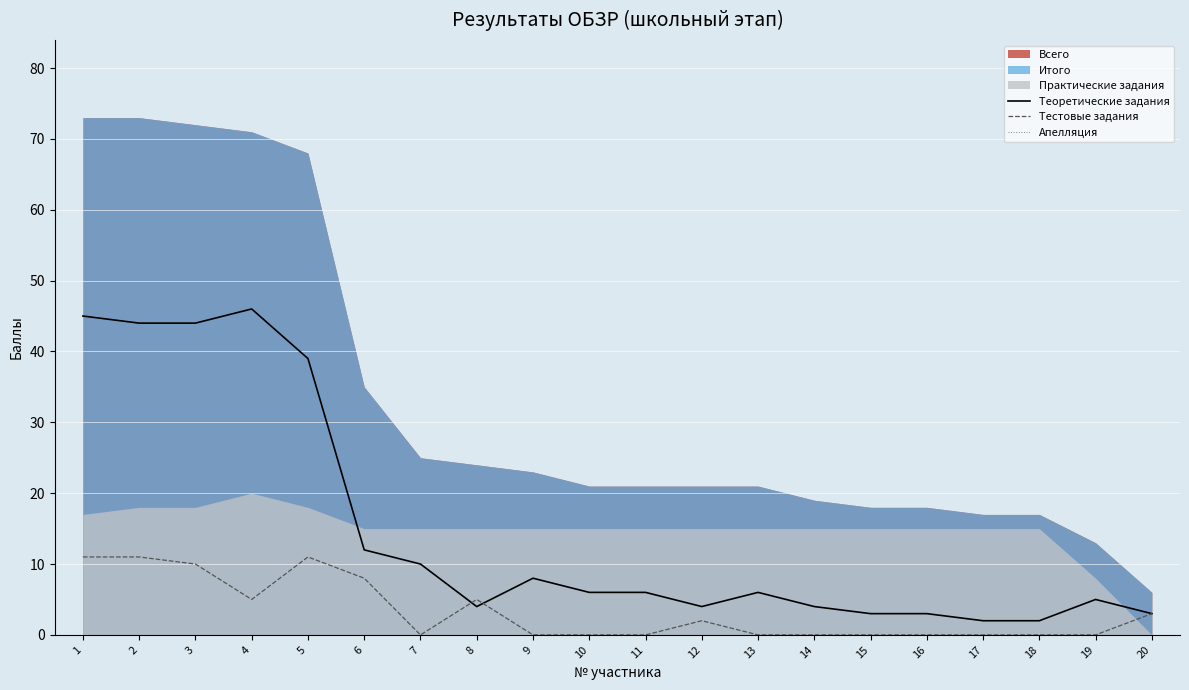

The Тестовые задания series shows 0 at 16. True or false?

True